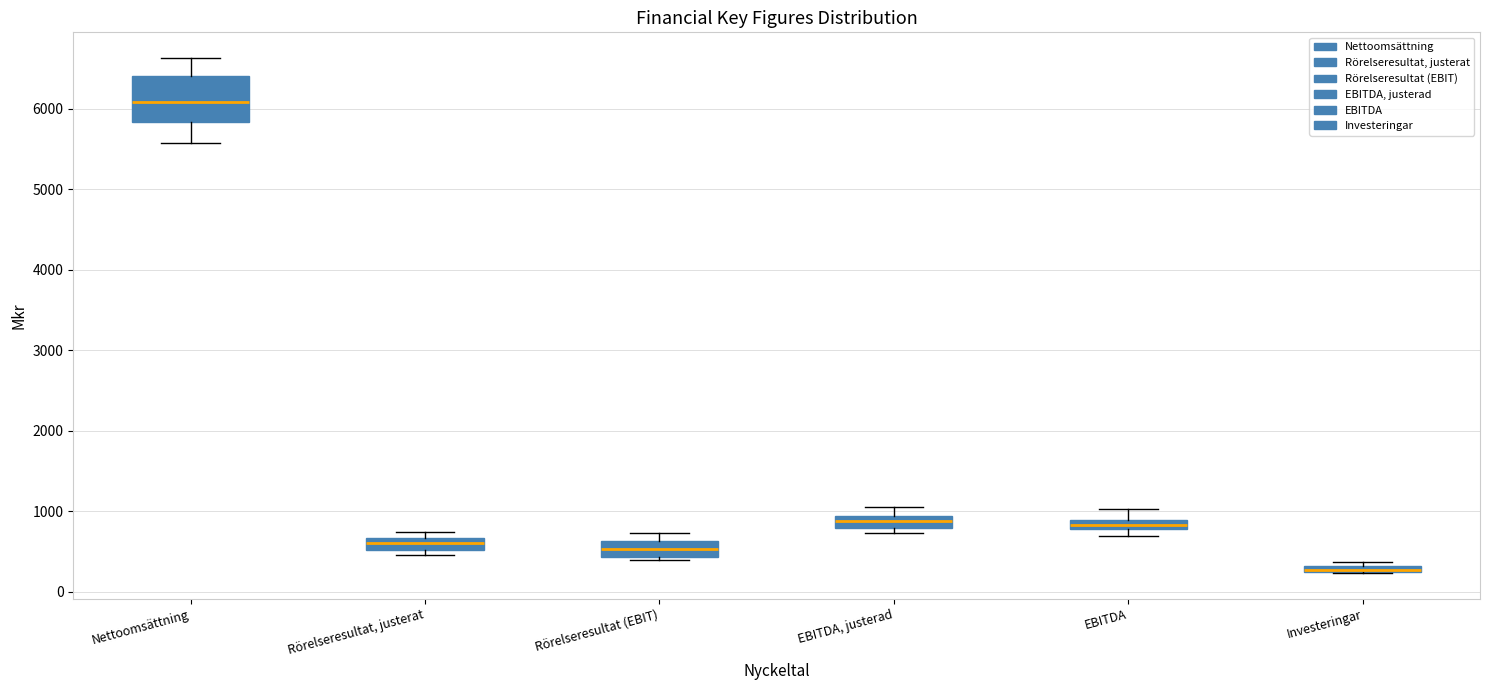

Which box is the tallest, from its lower edge to its upper edge?

Nettoomsättning